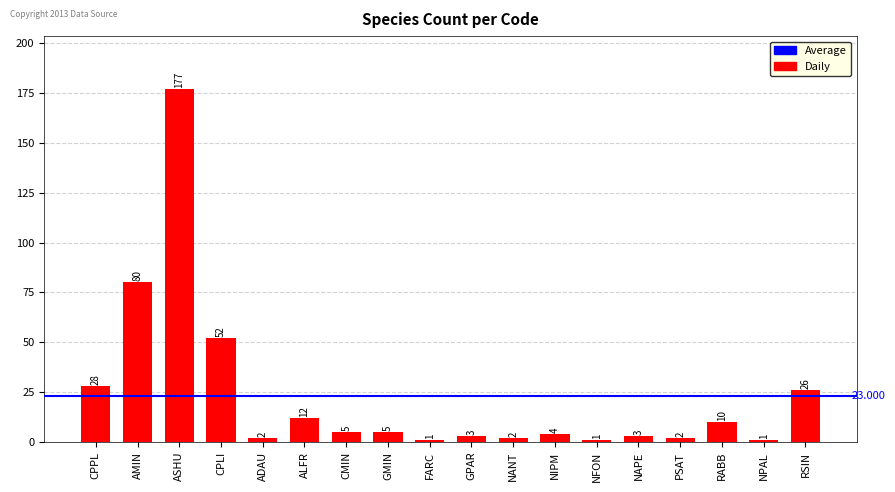

What is the sum of all values?

414